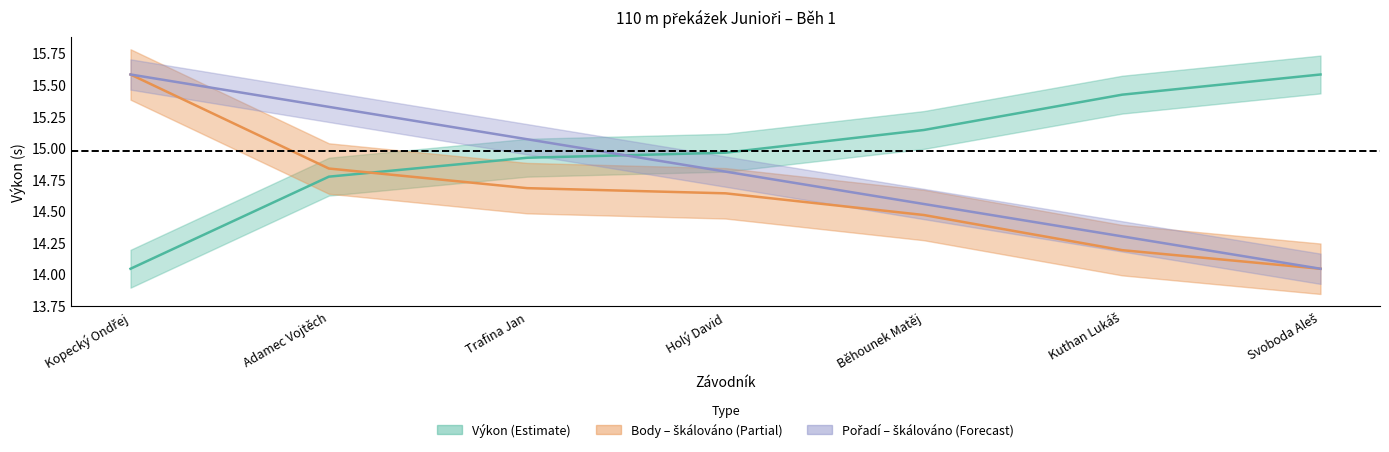

At which category is the sum across all series the highest?

Kopecký Ondřej